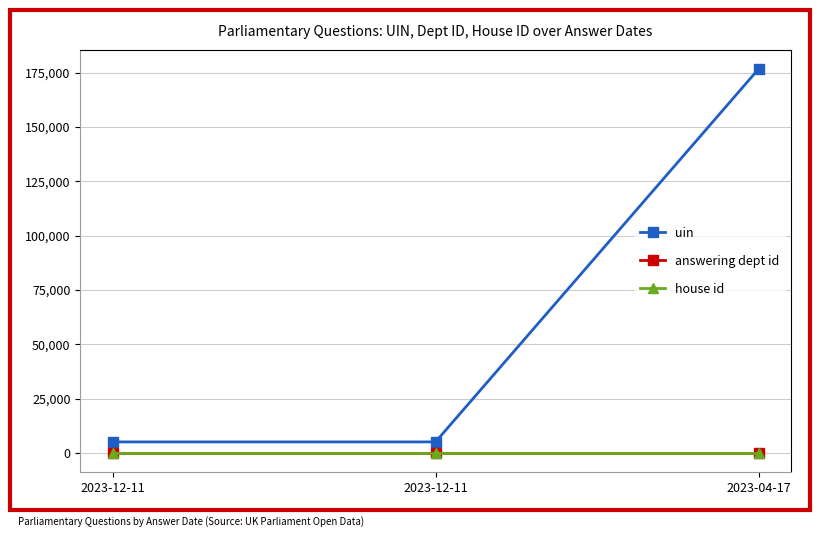

Which series has the widest spread of values?

uin